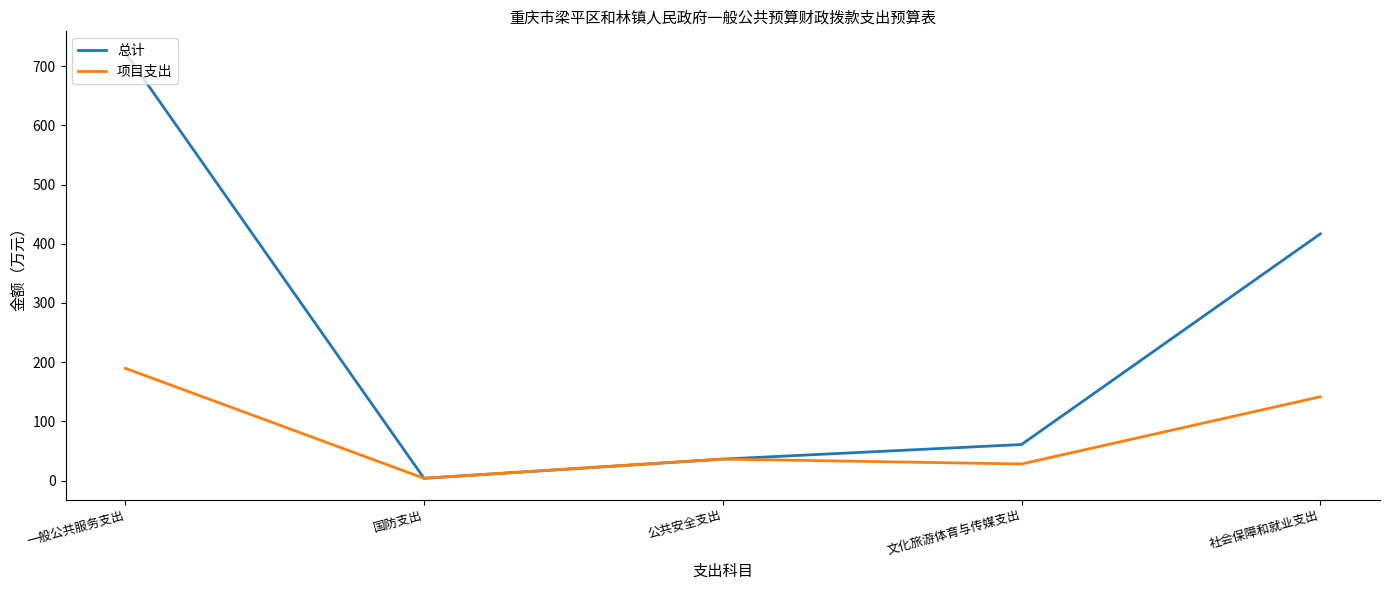

Is the value of 项目支出 at 文化旅游体育与传媒支出 greater than the value of 总计 at 社会保障和就业支出?

No